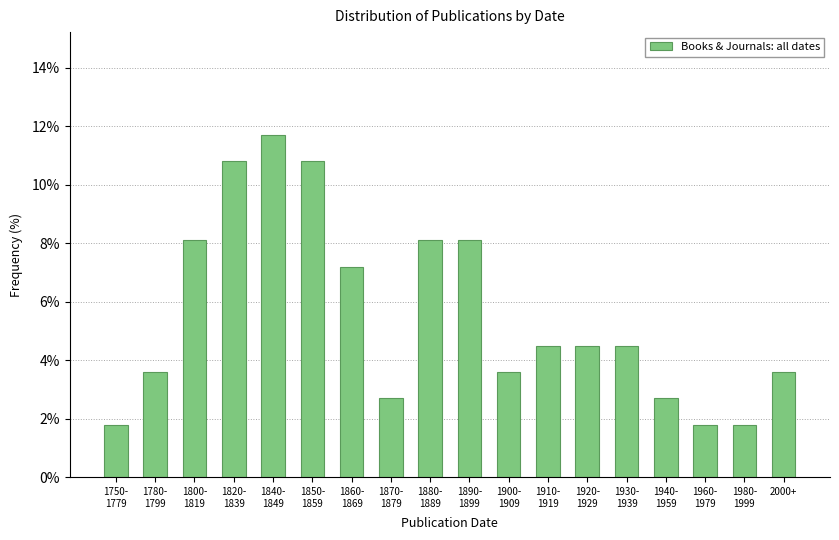

Reading left to right, list all the values displayed in this chart.

1.8	3.6	8.1	10.8	11.7	10.8	7.2	2.7	8.1	8.1	3.6	4.5	4.5	4.5	2.7	1.8	1.8	3.6